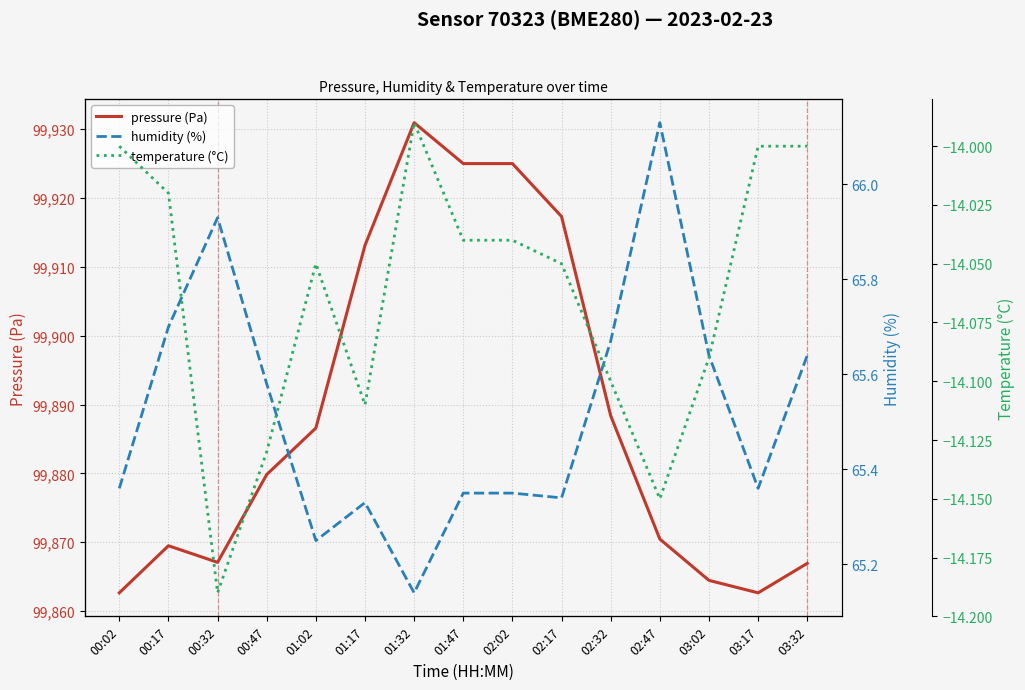

True or false: humidity (%) and temperature (°C) cross at least once.

False